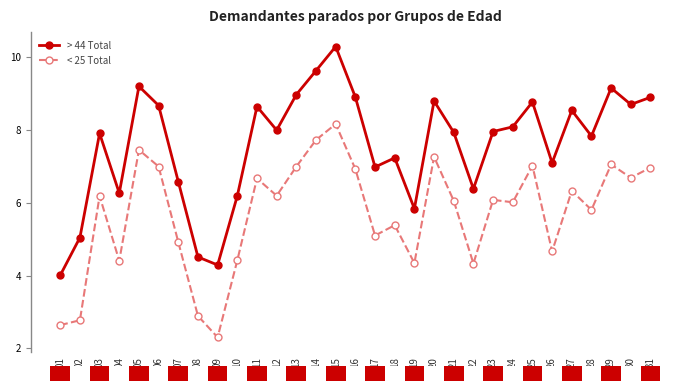

Which series has the widest spread of values?

> 44 Total